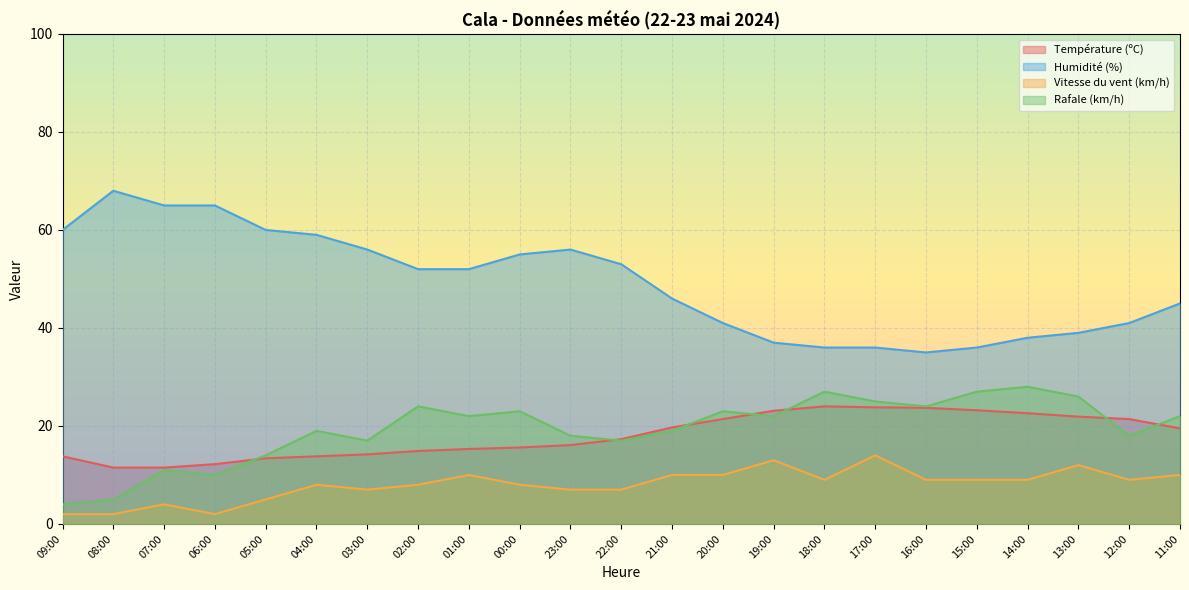

At which category is the sum across all series the highest?

00:00